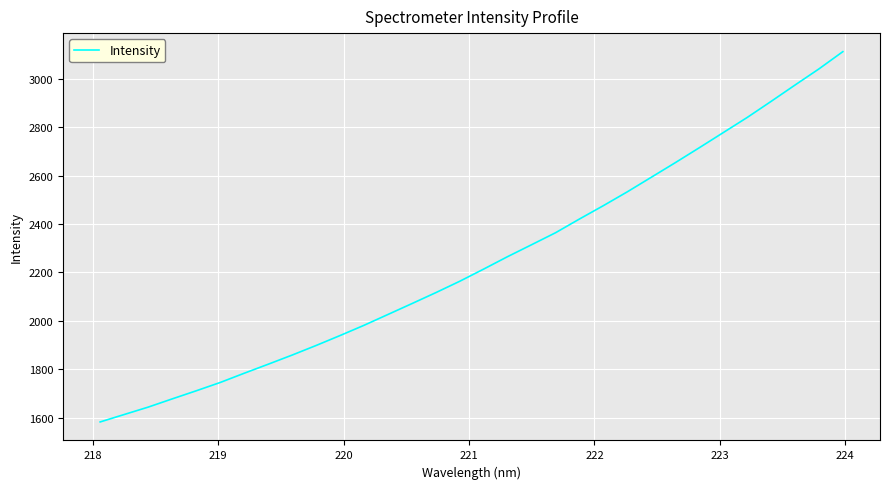

What is the difference between the second highest and minimum values?

1457.7